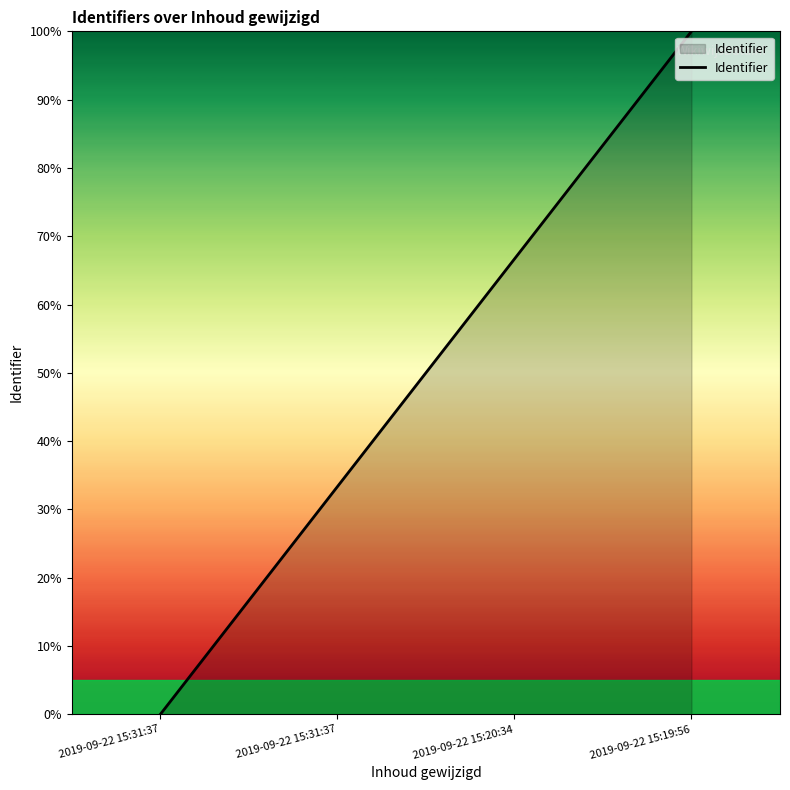

How many positive values are there?

3